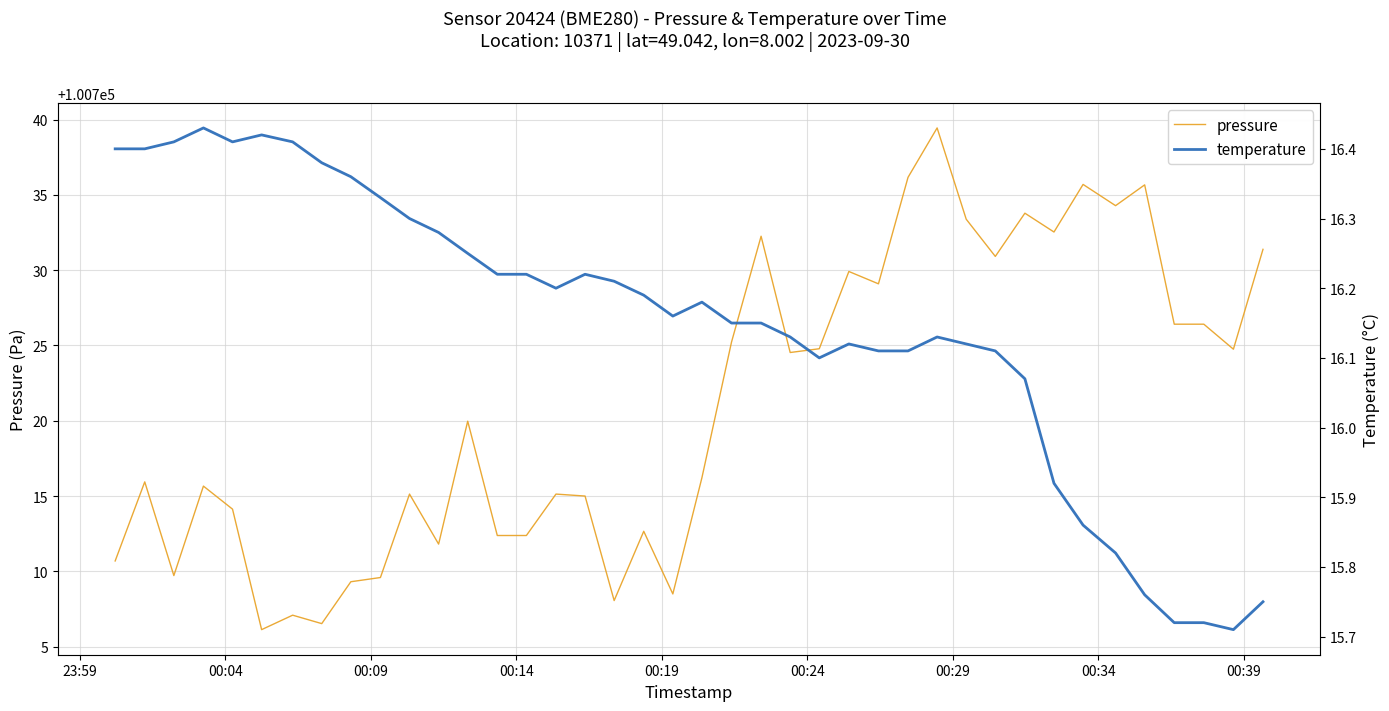

What is the lowest value of the pressure series?

100706.1